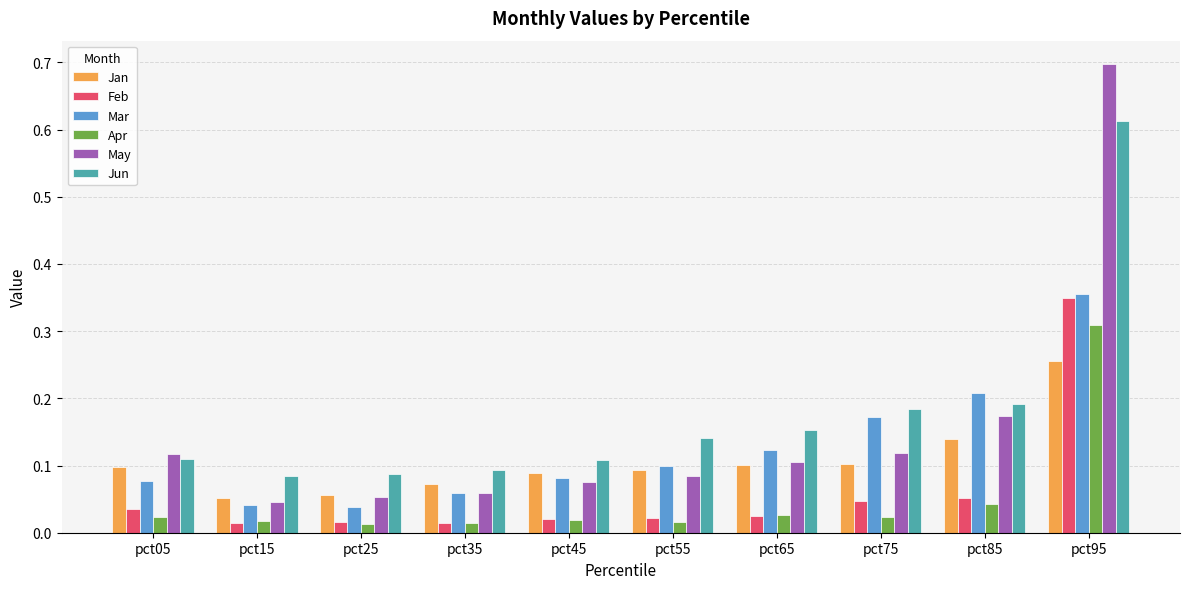

What is the sum of the Jun values at pct05 and pct95?

0.7